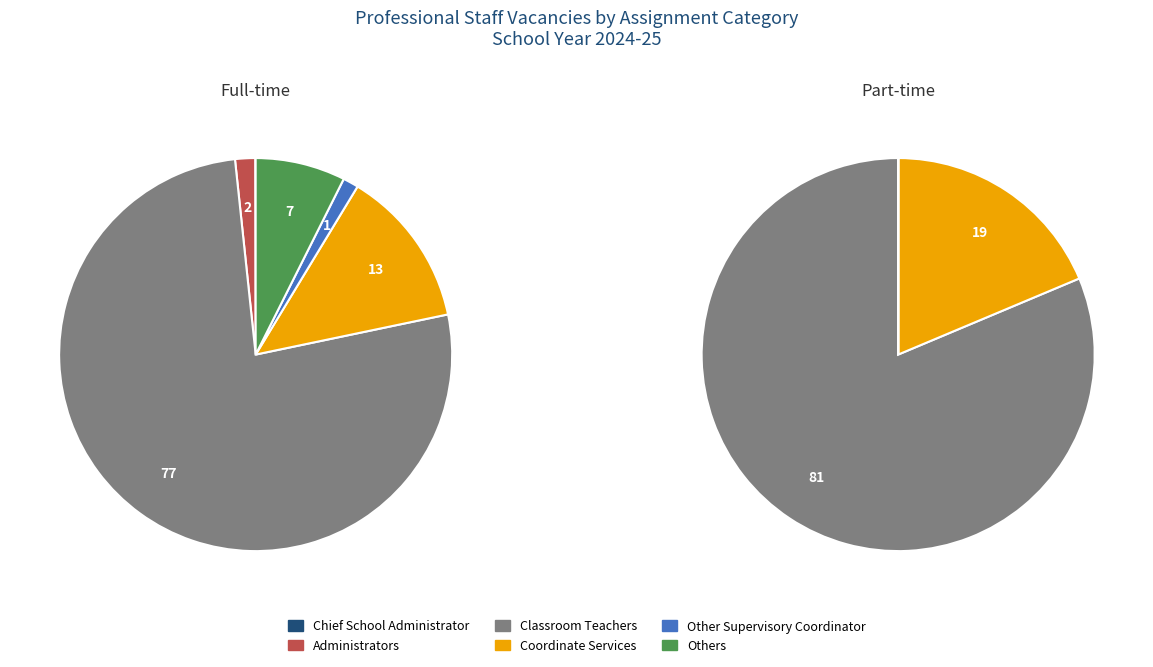

Combined, do Coordinate Services and Other Supervisory Coordinator account for over 50%?

No